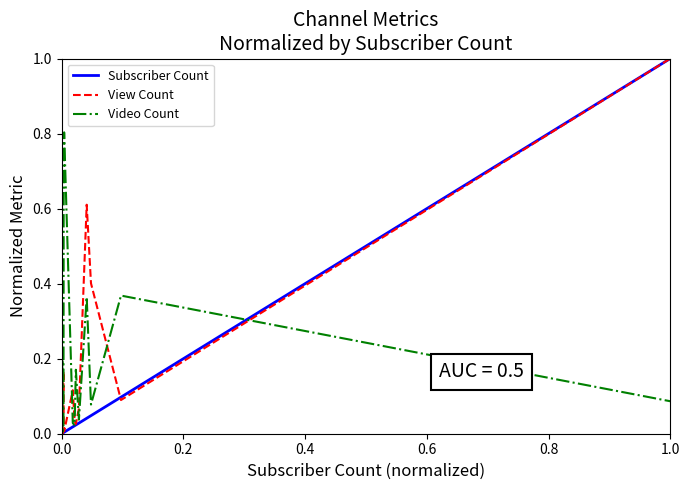

What is the maximum value for Subscriber Count?

1.0